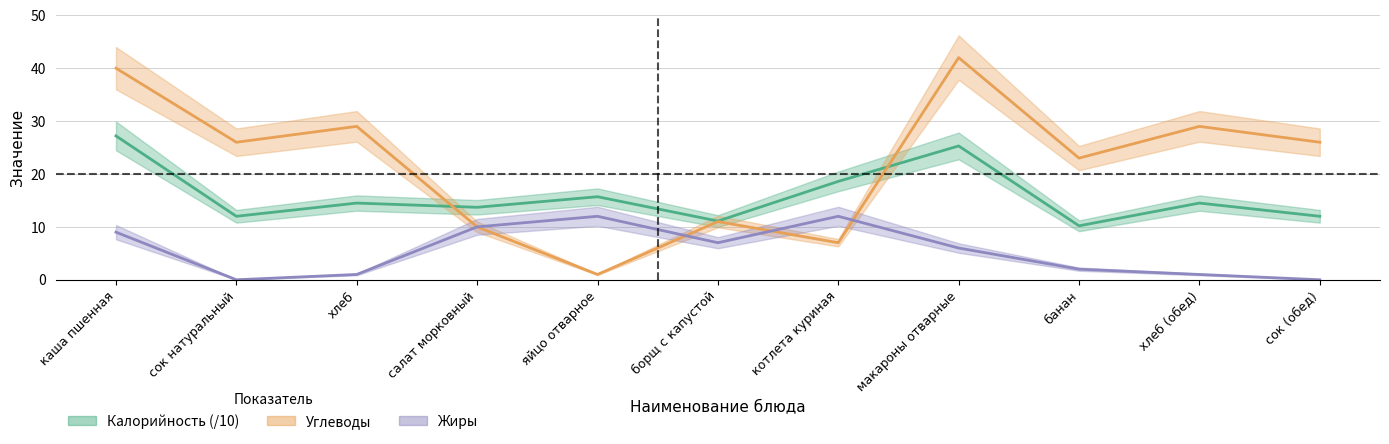

Reading left to right, extract all data points from this chart.

Калорийность: 27.2	12.0	14.5	13.7	15.7	11.1	18.6	25.3	10.2	14.5	12.0
Жиры: 9.0	0.0	1.0	10.0	12.0	7.0	12.0	6.0	2.0	1.0	0.0
Углеводы: 40.0	26.0	29.0	10.0	1.0	11.0	7.0	42.0	23.0	29.0	26.0